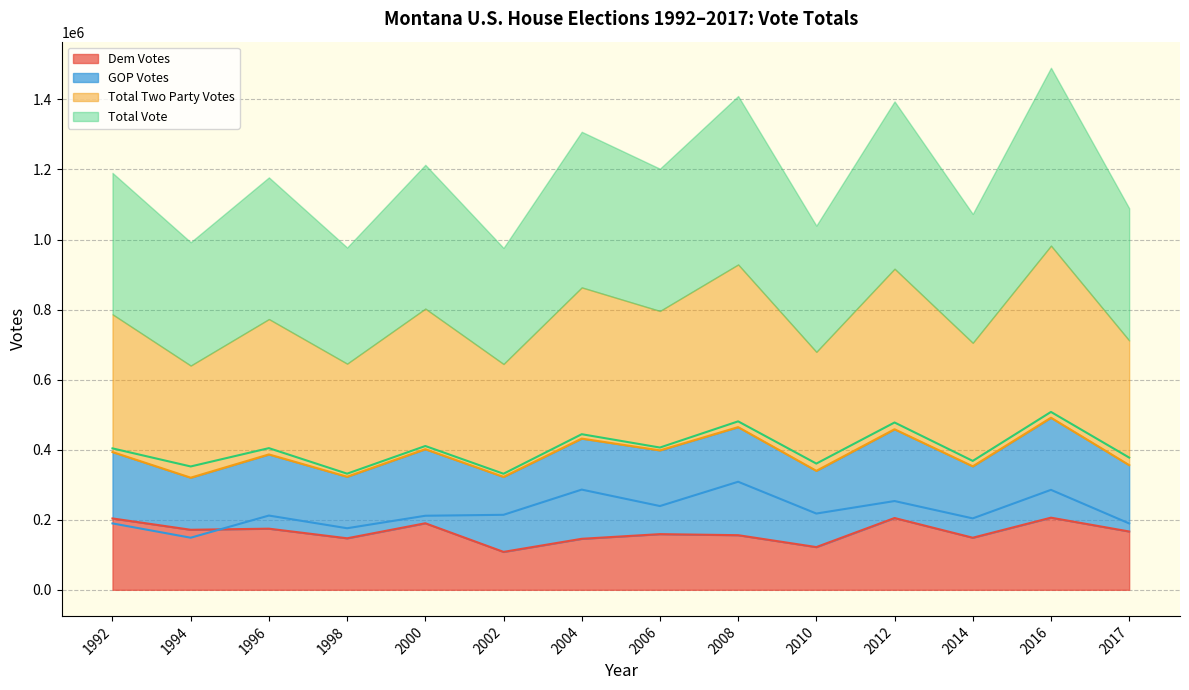

True or false: Total Two Party Votes and GOP Votes intersect in this chart.

False